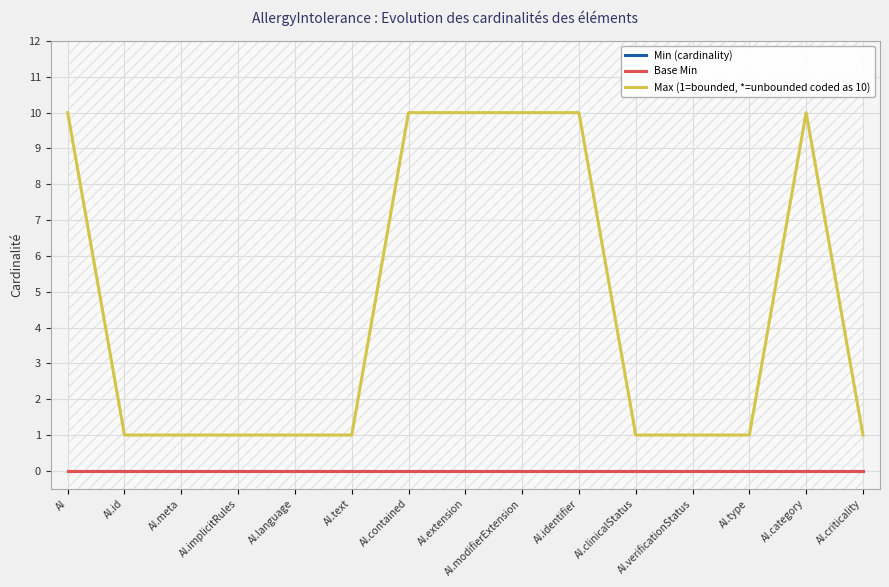

List the series in order of their peak value, highest first.

Max (1=bounded, *=unbounded coded as 10), Min (cardinality), Base Min